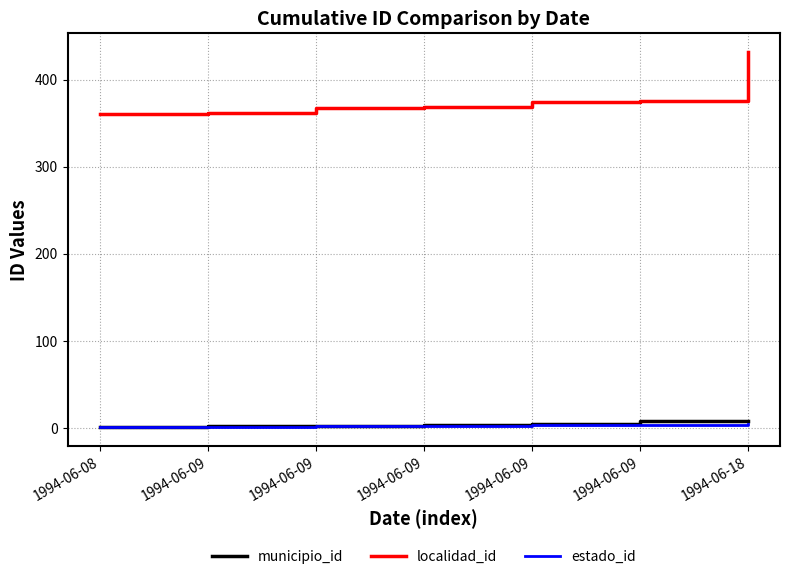

Which label corresponds to the largest value in the chart?

1994-06-18